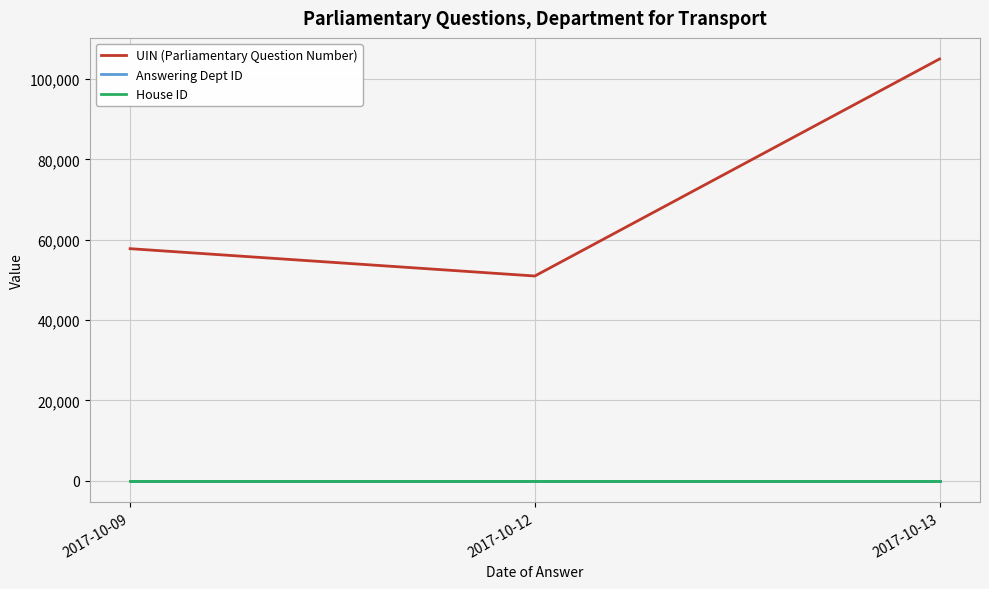

What are all the series names shown in the legend?

UIN (Parliamentary Question Number), Answering Dept ID, House ID